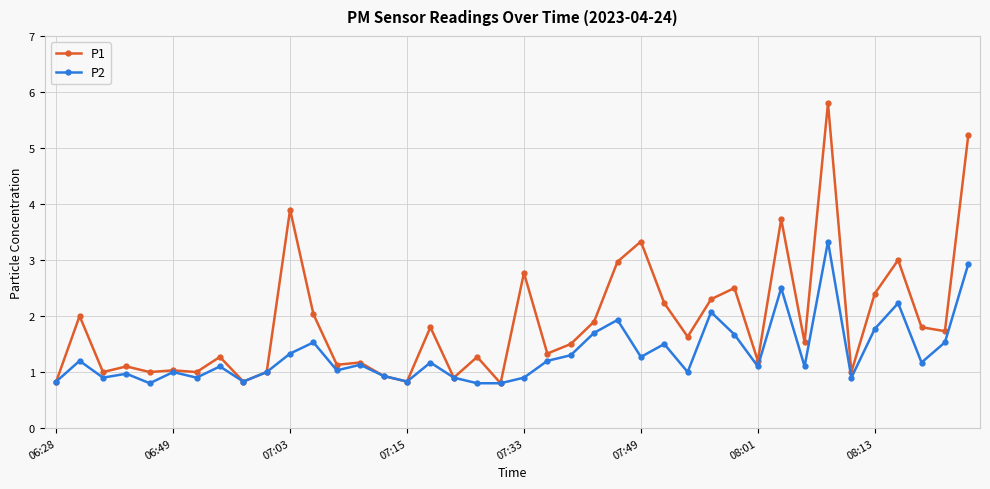

What is the value of the P2 point at the 26th from the left?

1.3